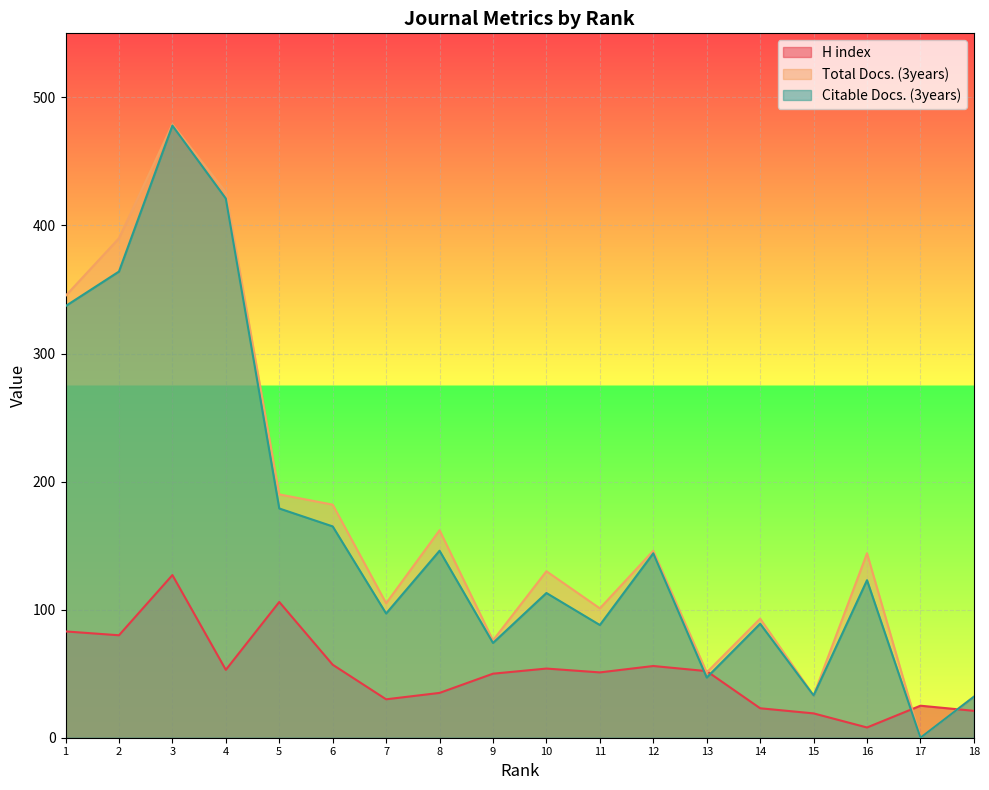

The value of Total Docs. (3years) at 4 is 149. True or false?

False